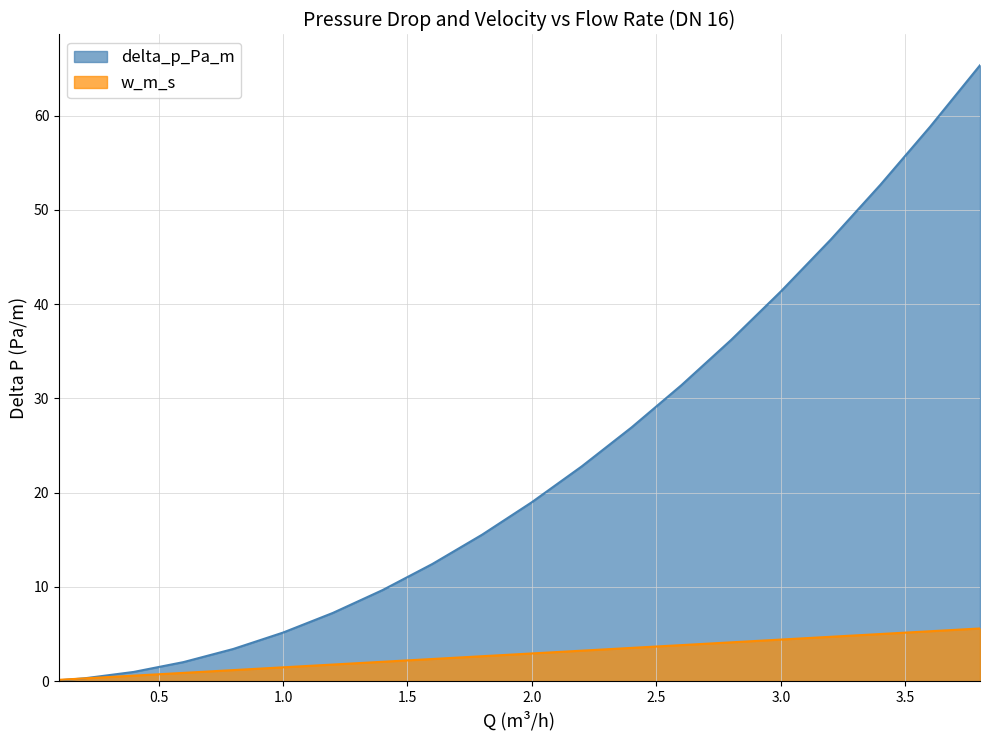

Where is delta_p_Pa_m nearest to the value 32?

2.6